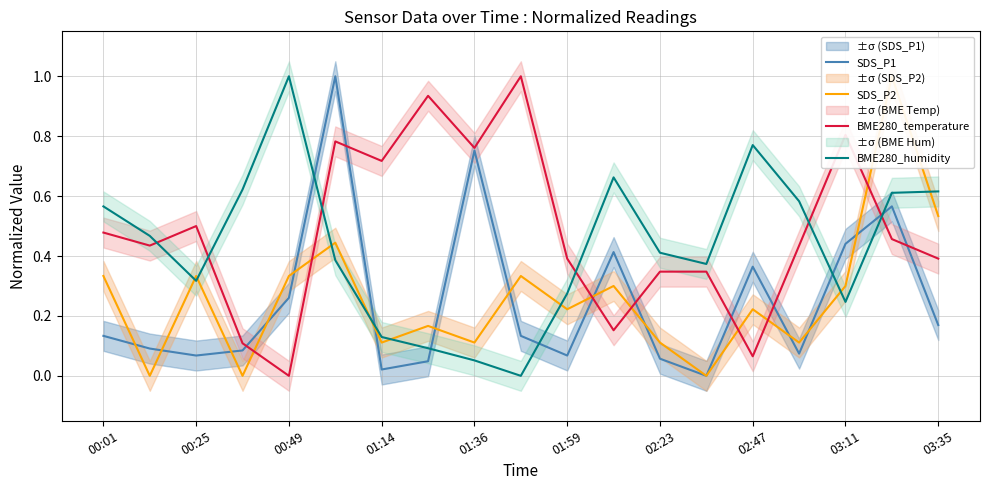

The BME280_humidity series shows 1.1 at 02:47. True or false?

False